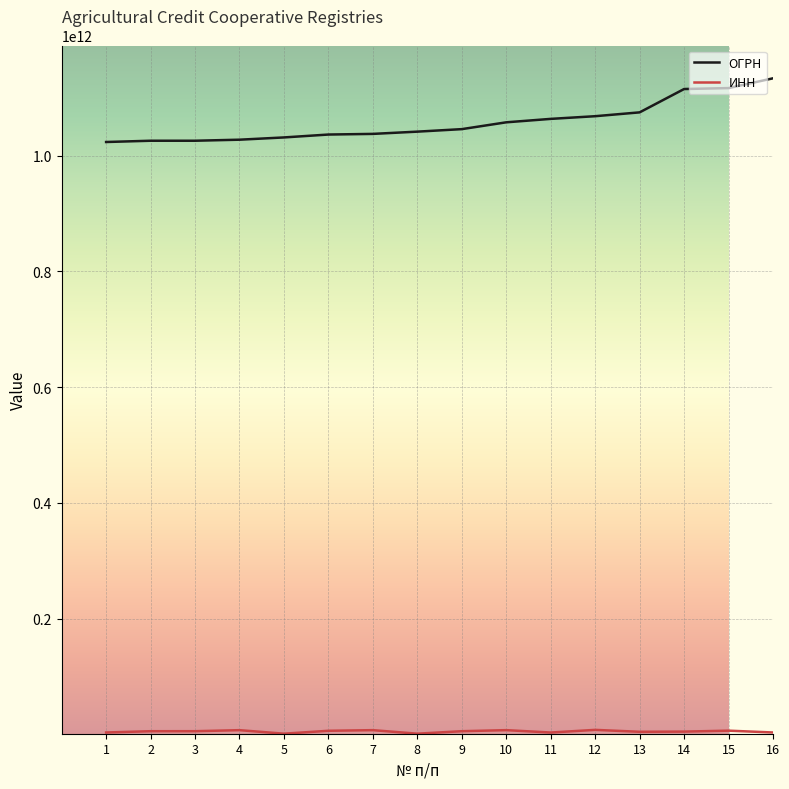

Which series has the widest spread of values?

ОГРН